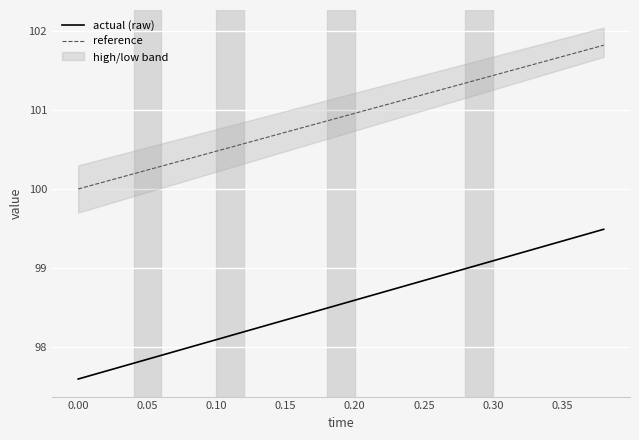

What is the minimum value for actual (raw)?

97.6